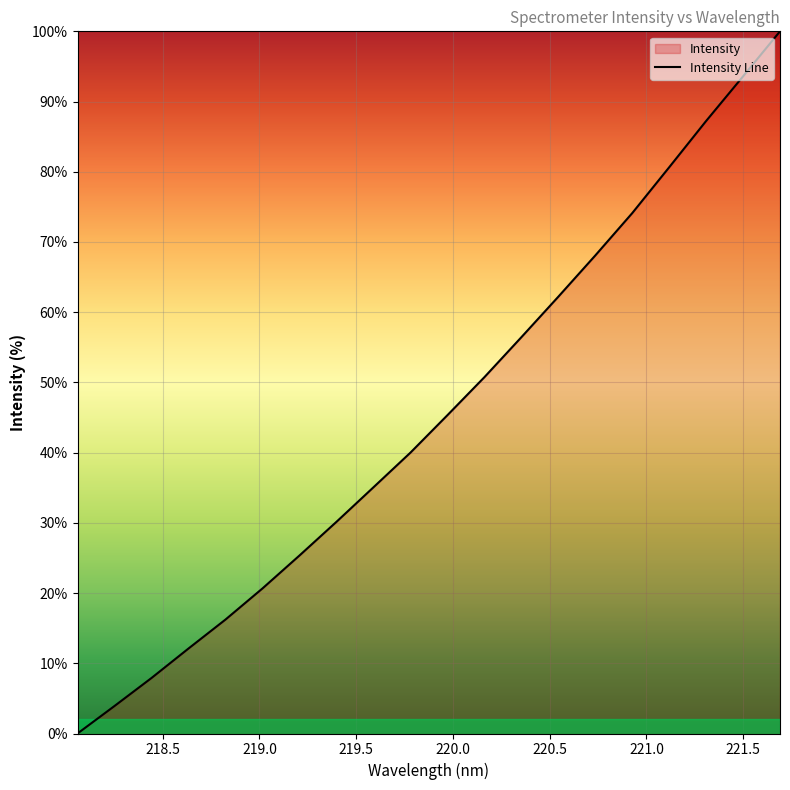

What is the difference between the second highest and second lowest values?

89.7